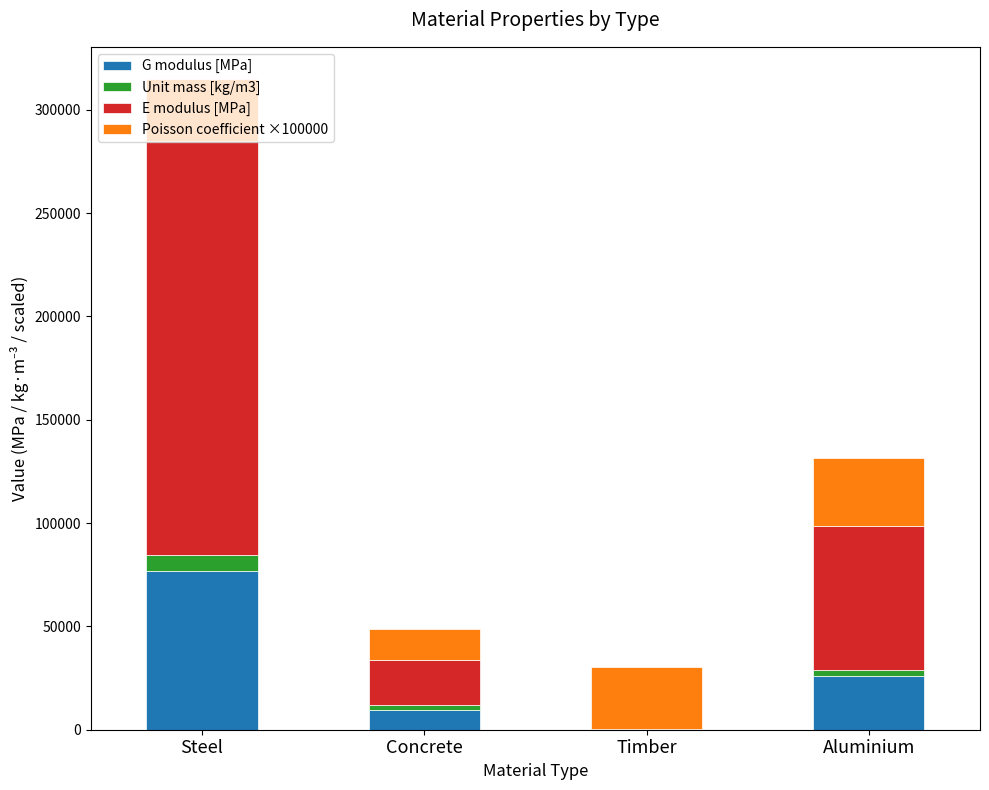

Does the chart contain stacked bars?

Yes